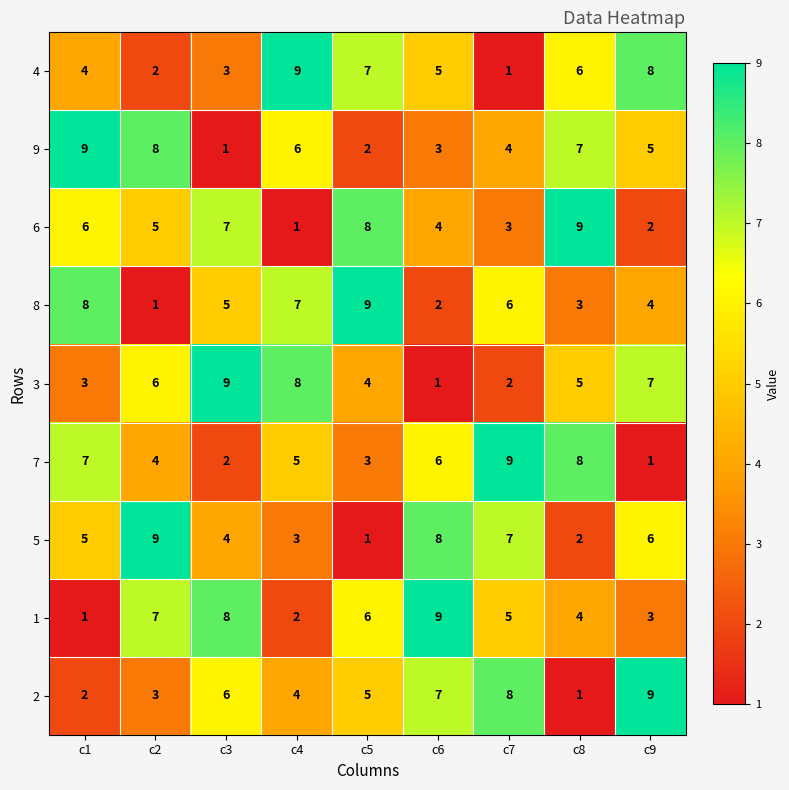

At c9, list the series in order from smallest to largest.

7, 6, 1, 8, 9, 5, 3, 4, 2